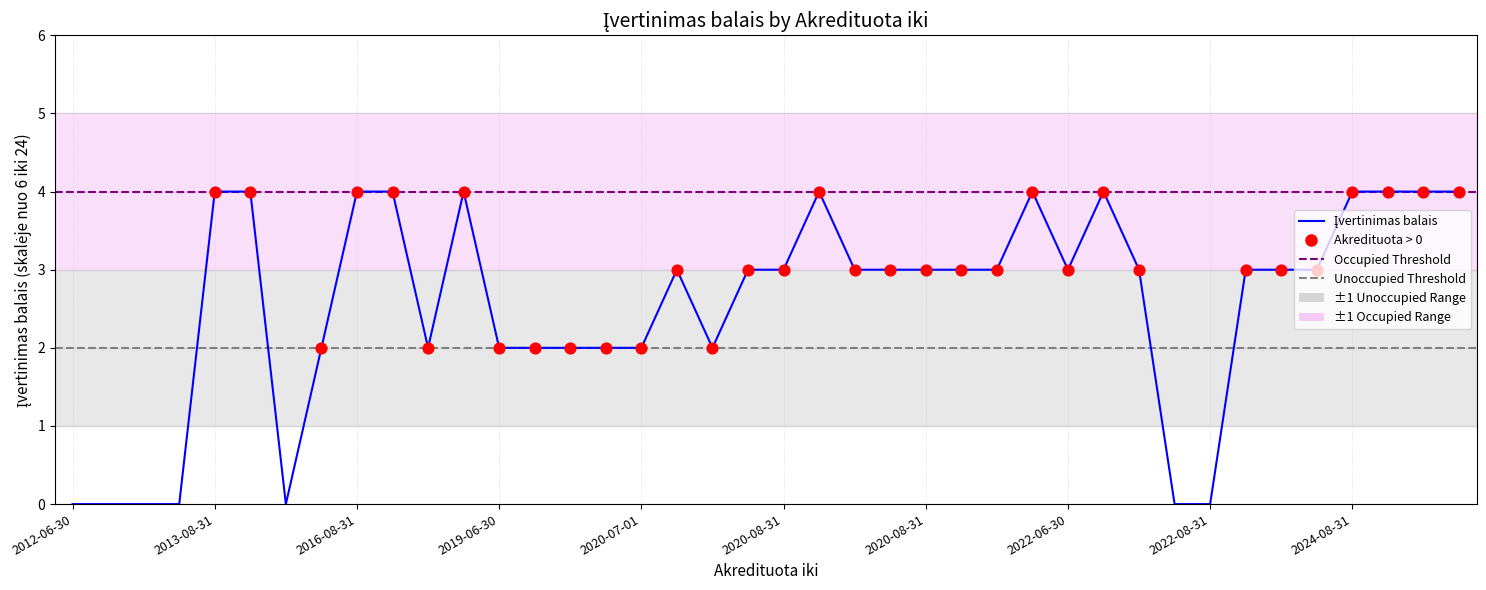

What is the change in value from 2022-08-31 to 2020-07-01?

+2